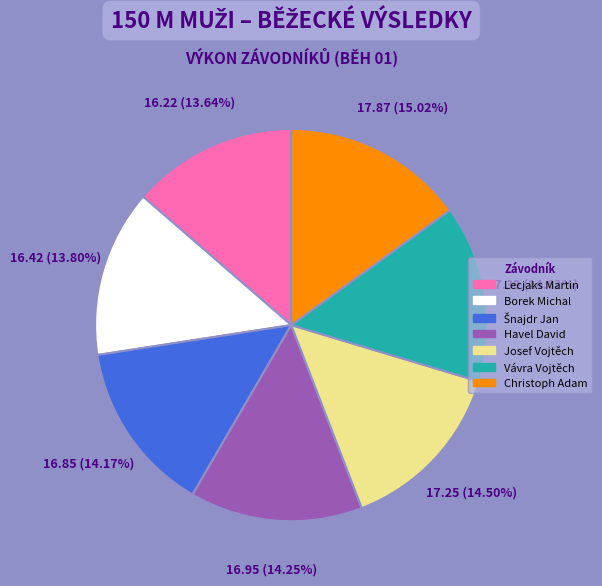

Does Havel David represent more than half of the total?

No